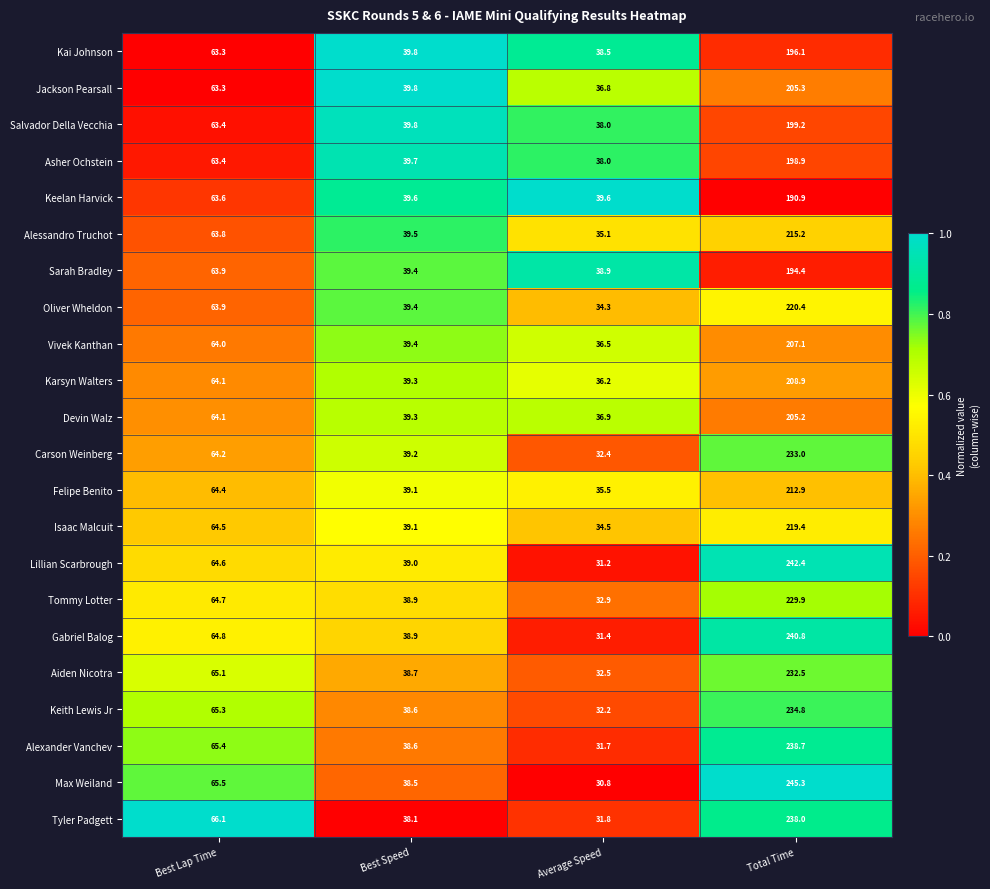

The Aiden Nicotra series shows 19.9 at Best Speed. True or false?

False